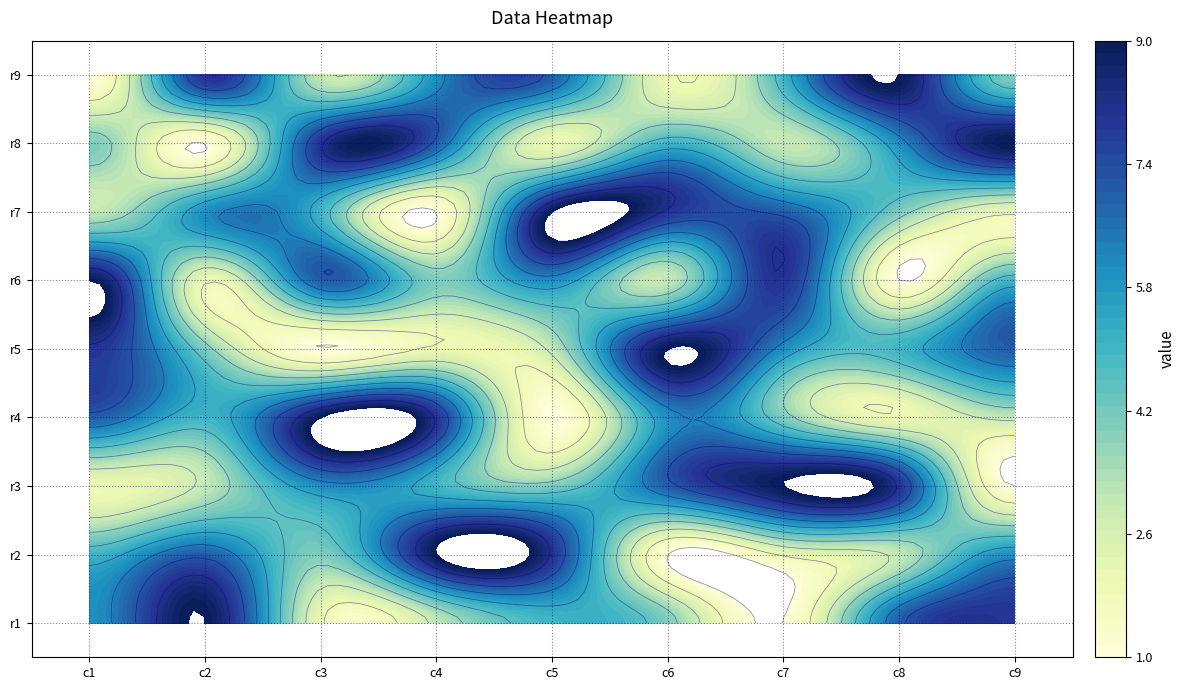

What is the total value across all series at 7?

45